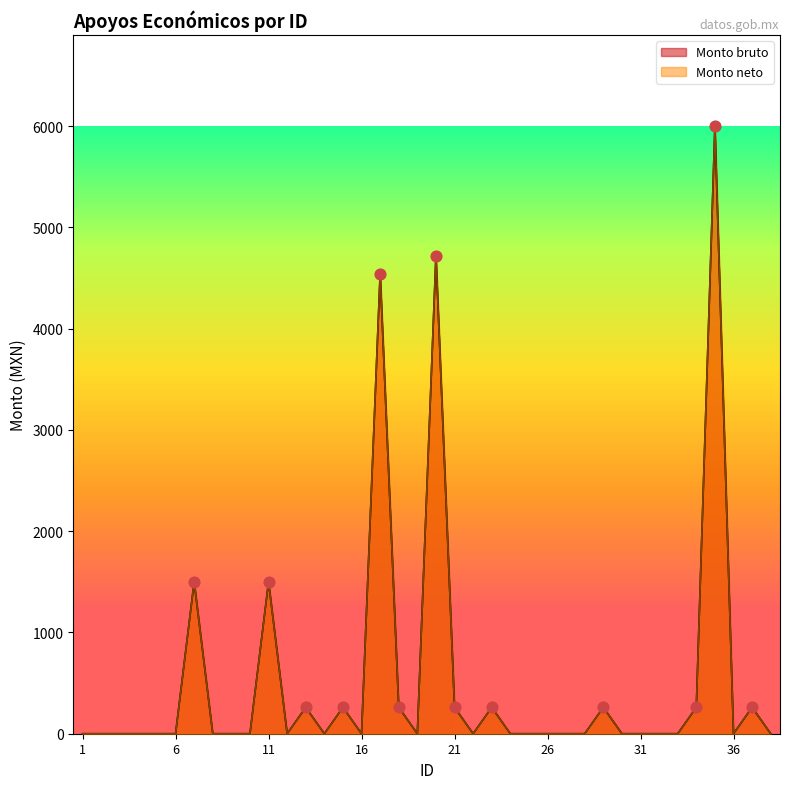

Which series has the largest total across all categories?

Monto bruto